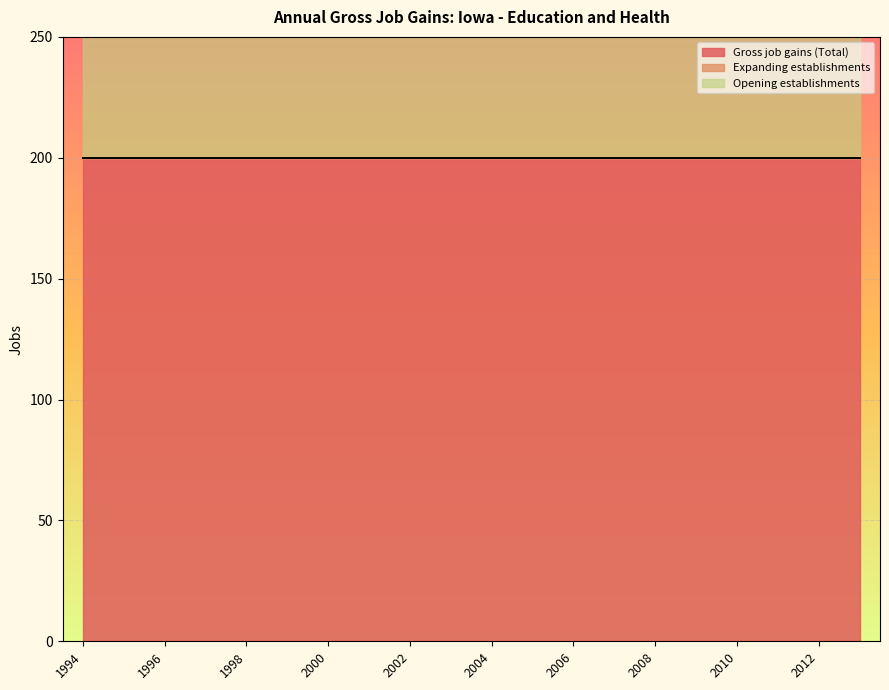

True or false: Expanding establishments and Opening establishments intersect in this chart.

False